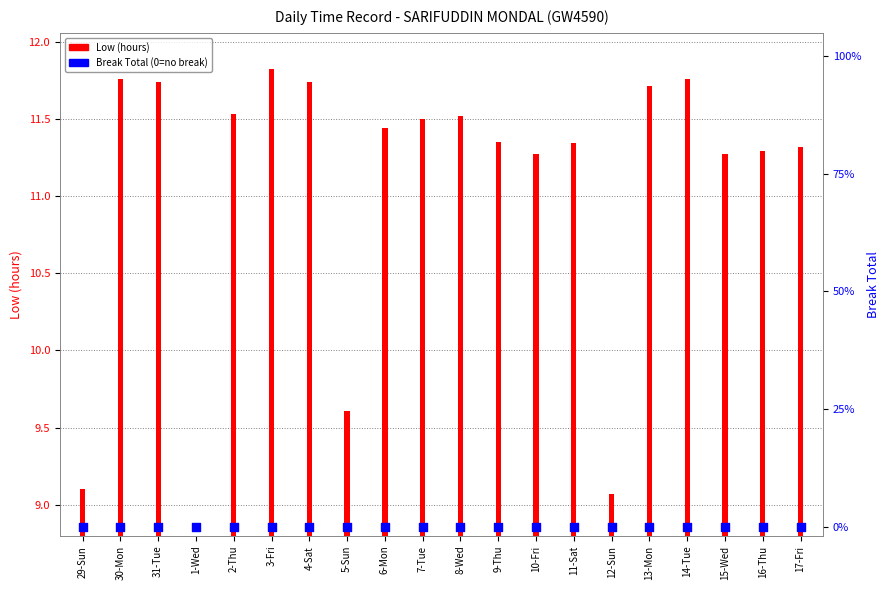

Which series has the largest total across all categories?

Low (hours)